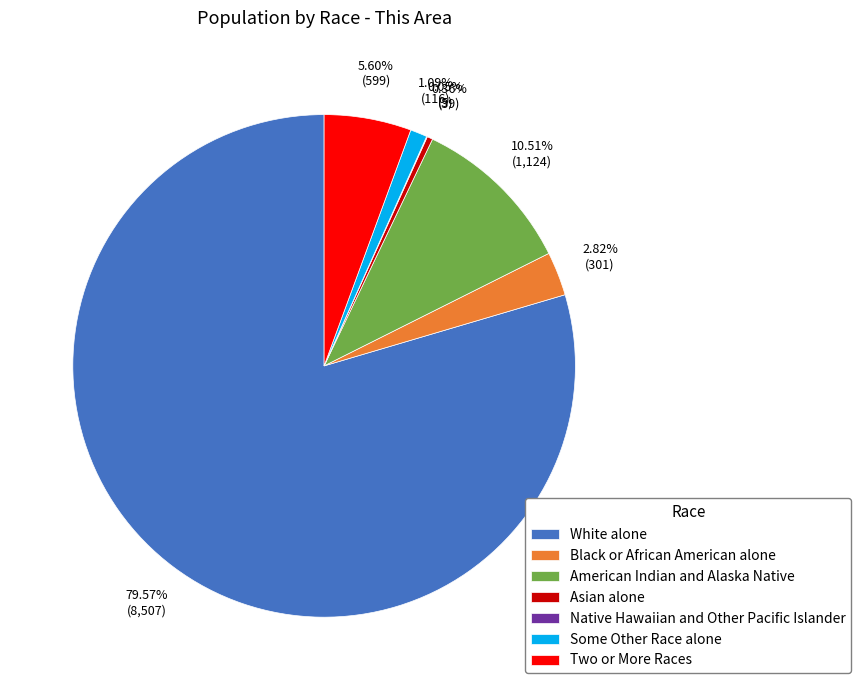

Do Asian alone and Black or African American alone together represent more than half of the pie?

No